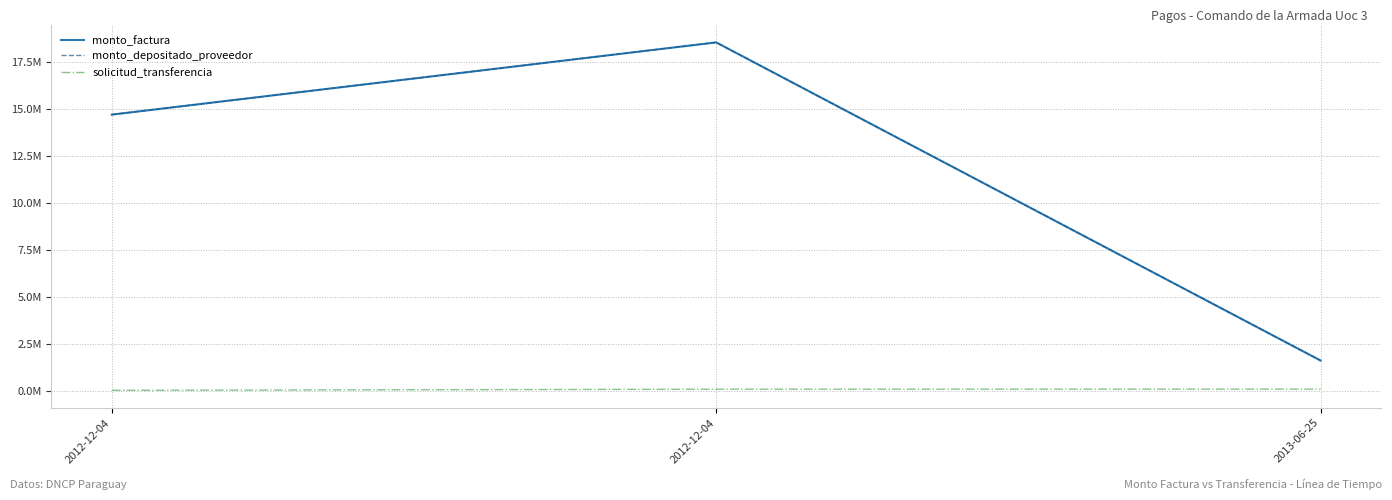

Does the chart display data point markers on the line(s)?

No